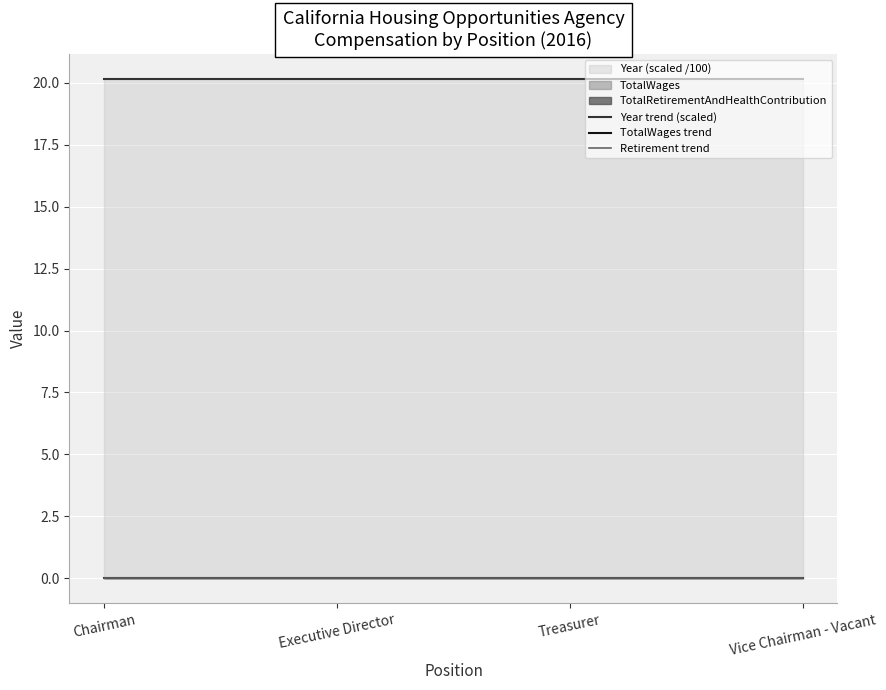

True or false: Retirement trend and Year trend (scaled) cross at least once.

False